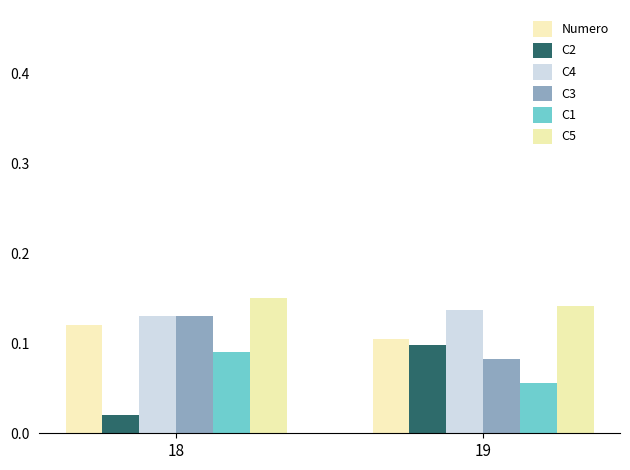

What is the value of the C4 bar at the 1st from the left?

0.1